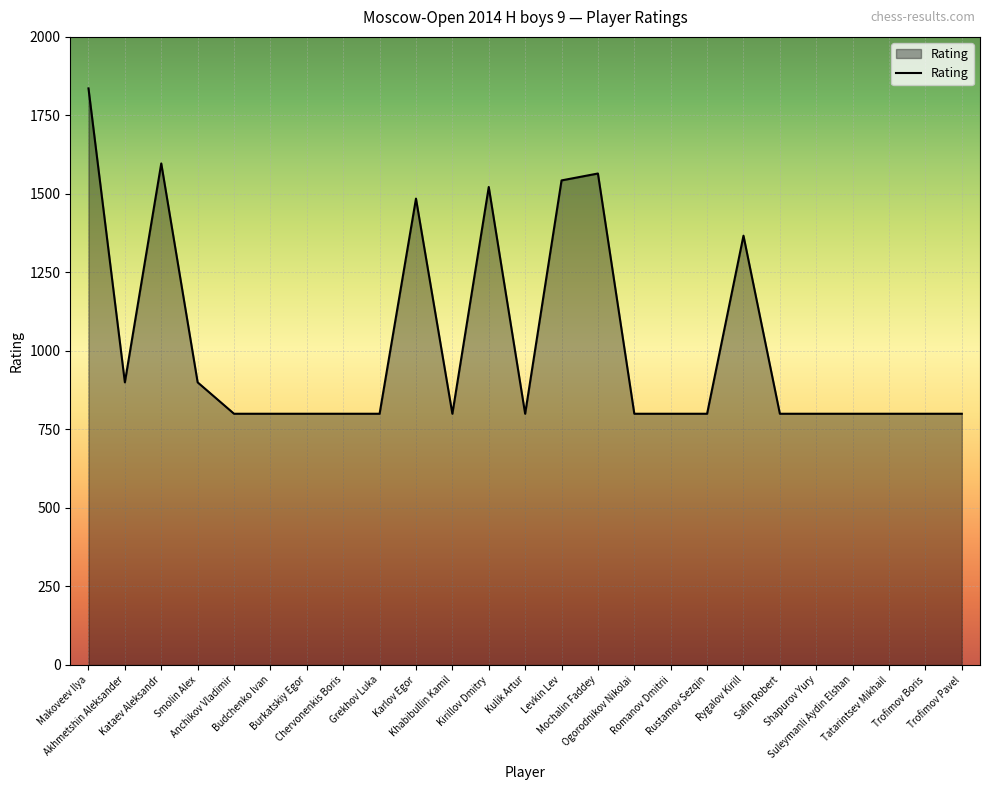

How many lines are shown in the chart?

1